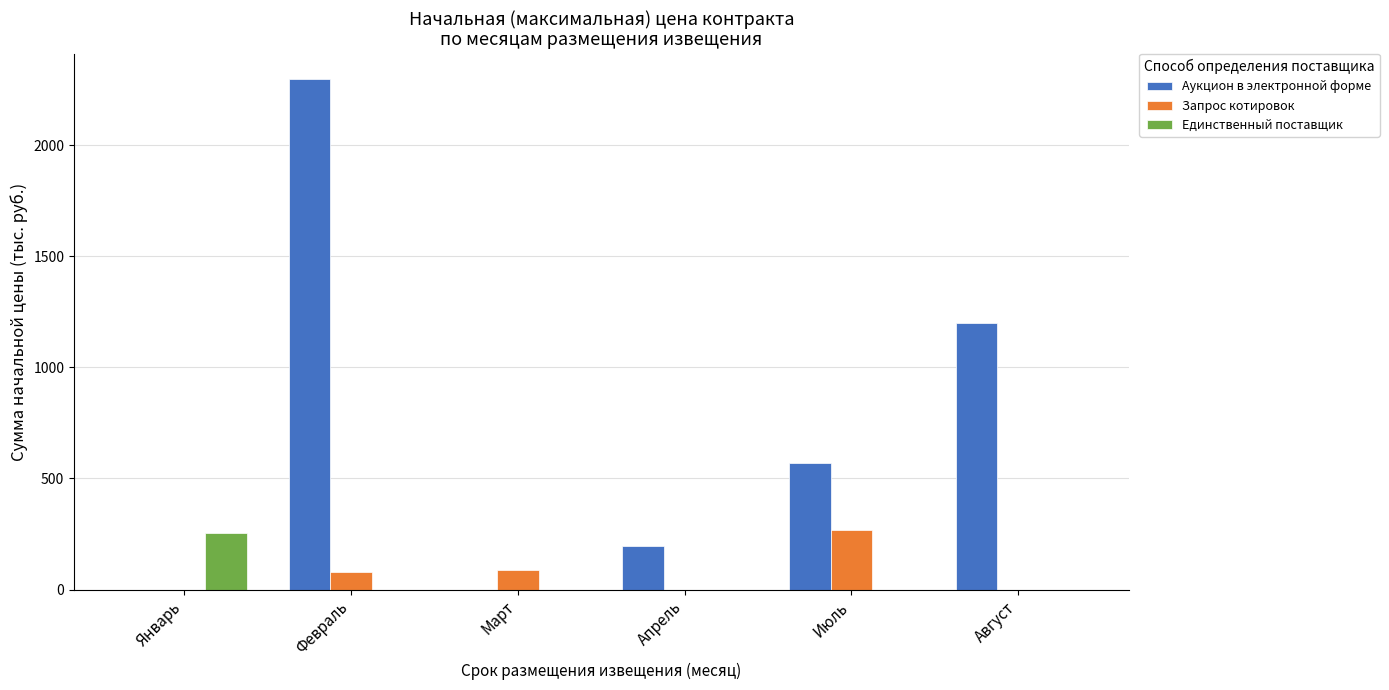

Is it true that Единственный поставщик equals 0.0 at Август?

True